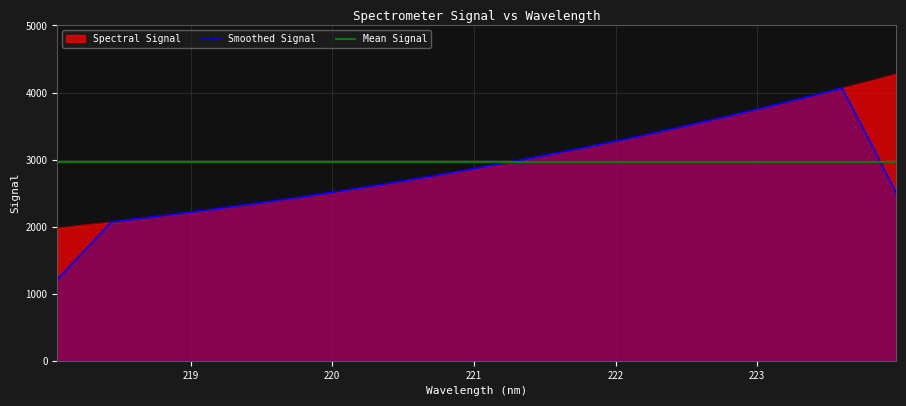

In Smoothed Signal, how many points are higher than both neighbors (excluding endpoints)?

1